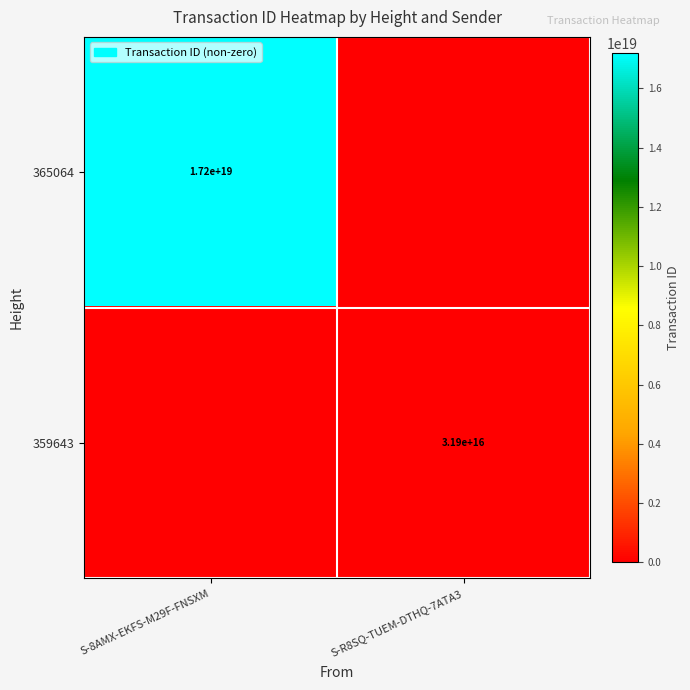

What is the maximum value shown in the chart?

17197836217379966976